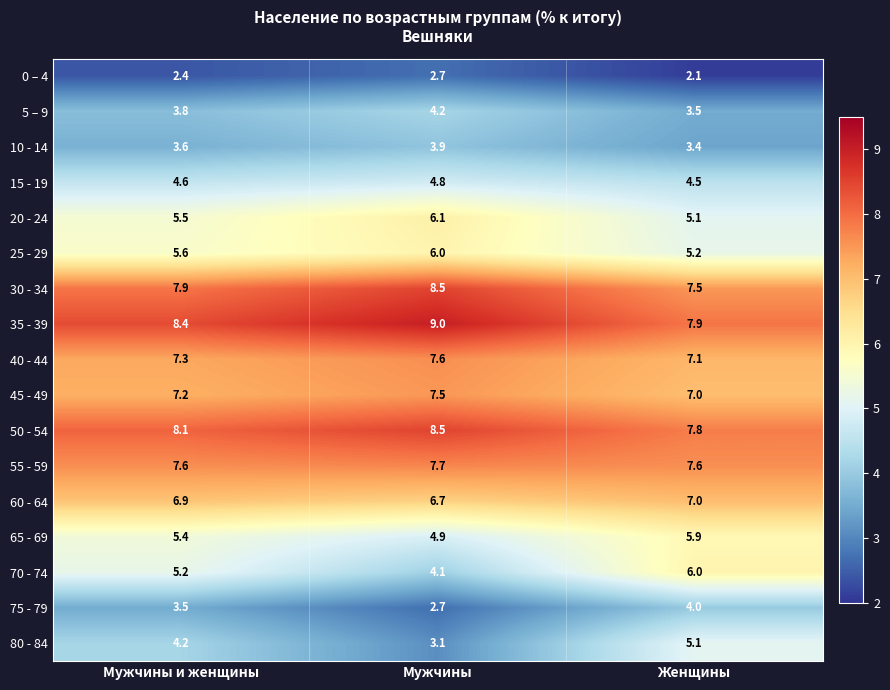

How many 35 - 39 values are between 7 and 9?

3